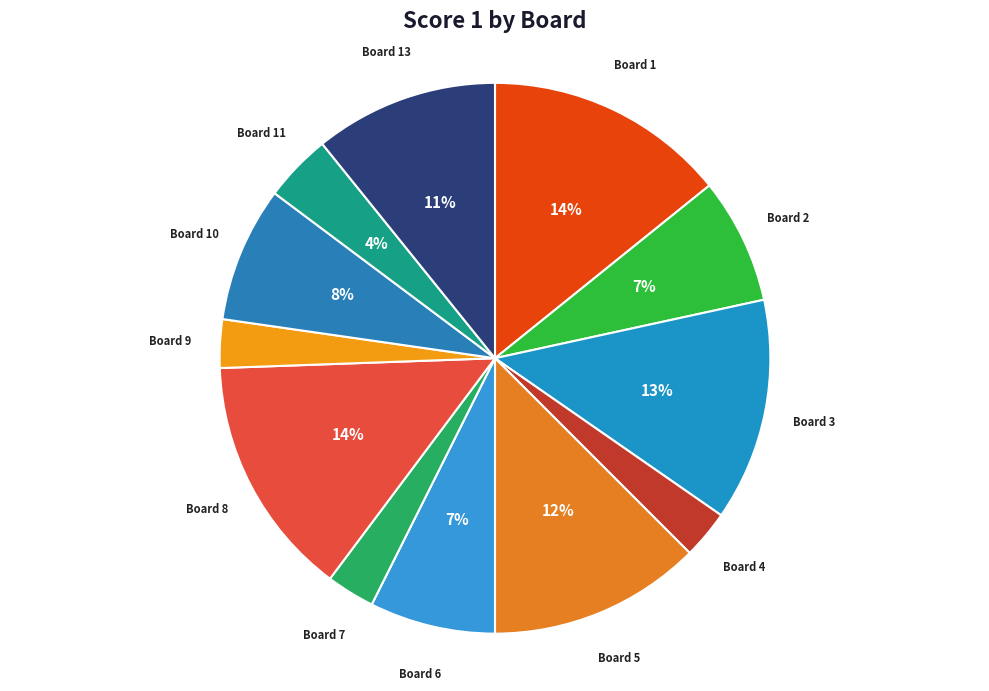

Is it true that Board 1 is 14% of the pie?

True